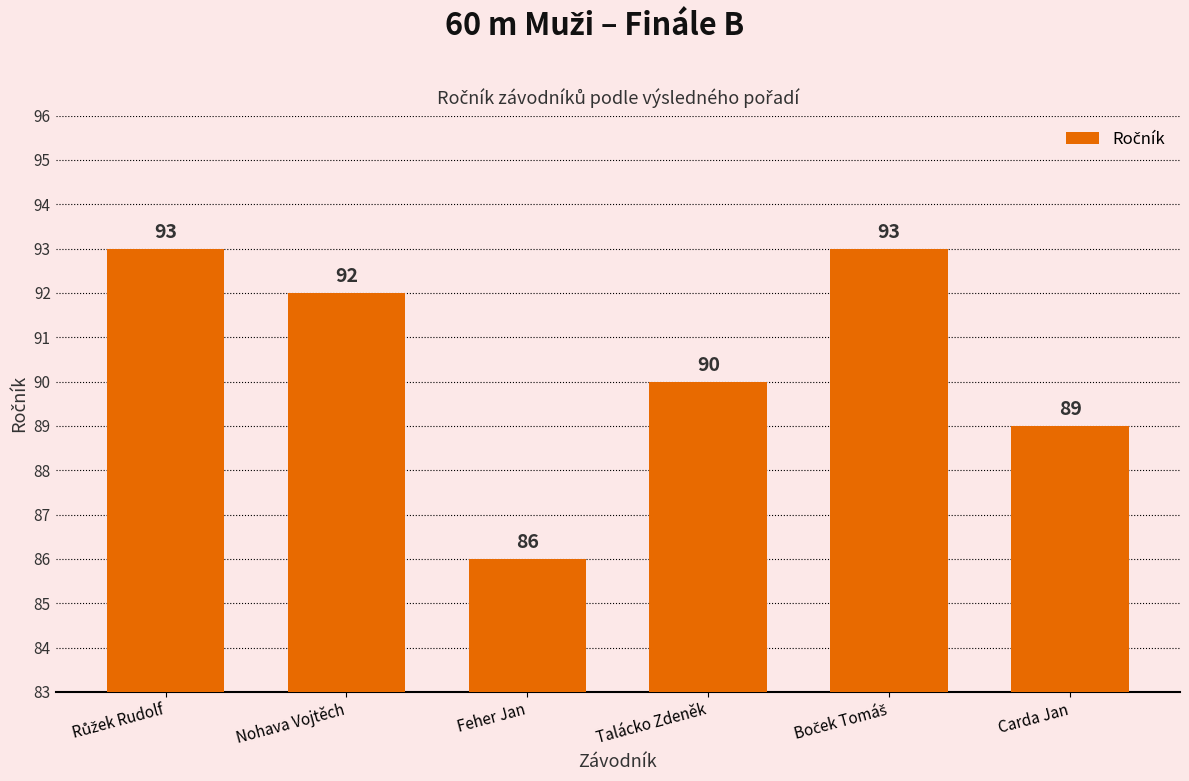

At which label is the value closest to 89?

Carda Jan